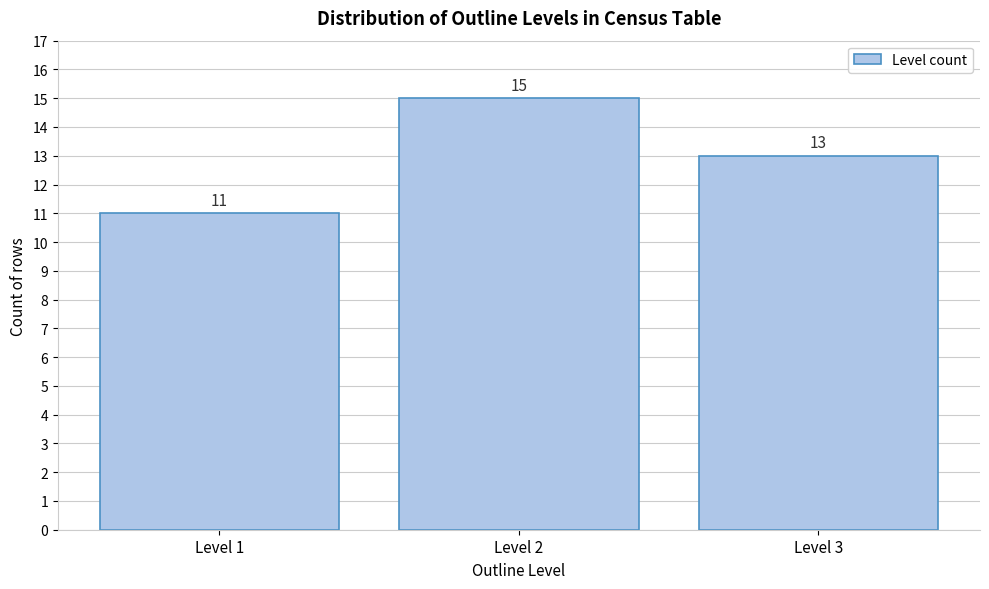

Reading right to left, what are all the values shown in this chart?

13	15	11